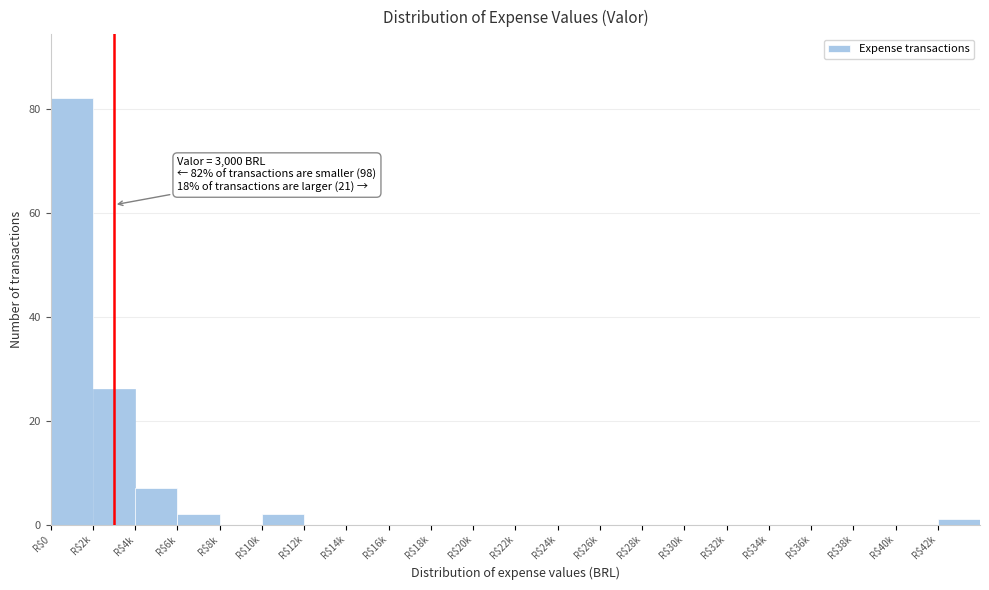

The chart shows a value of 0 at R$18k. True or false?

True